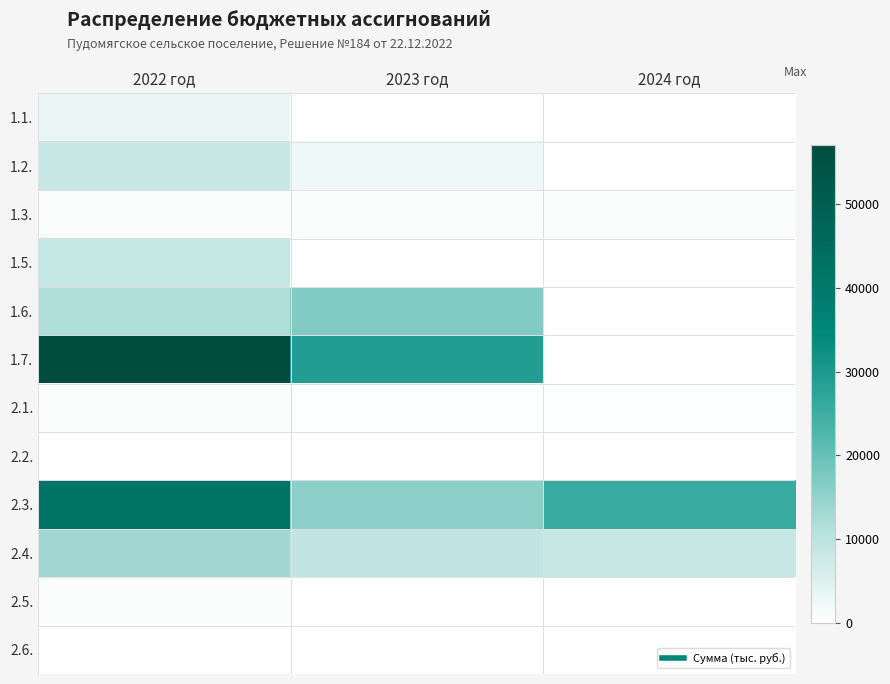

Rank the series at 2023 год from highest to lowest value.

1.7., 1.6., 2.3., 2.4., 1.2., 1.3., 2.1., 2.2., 2.5., 2.6., 1.1., 1.5.